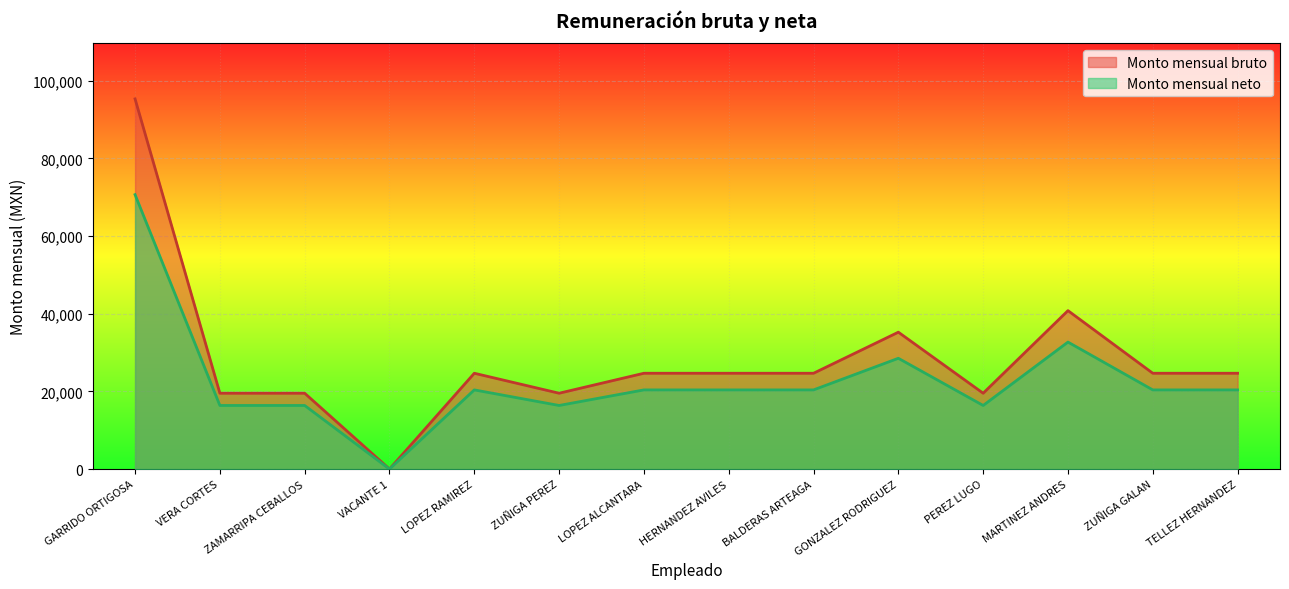

What is the value of the Monto mensual bruto point at the 2nd from the left?

19528